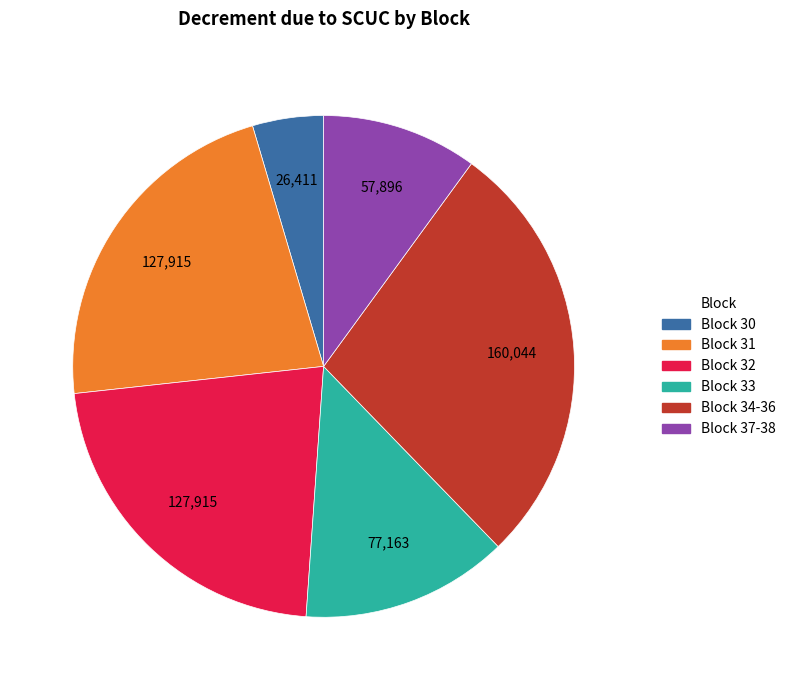

Does any single category account for the majority?

No